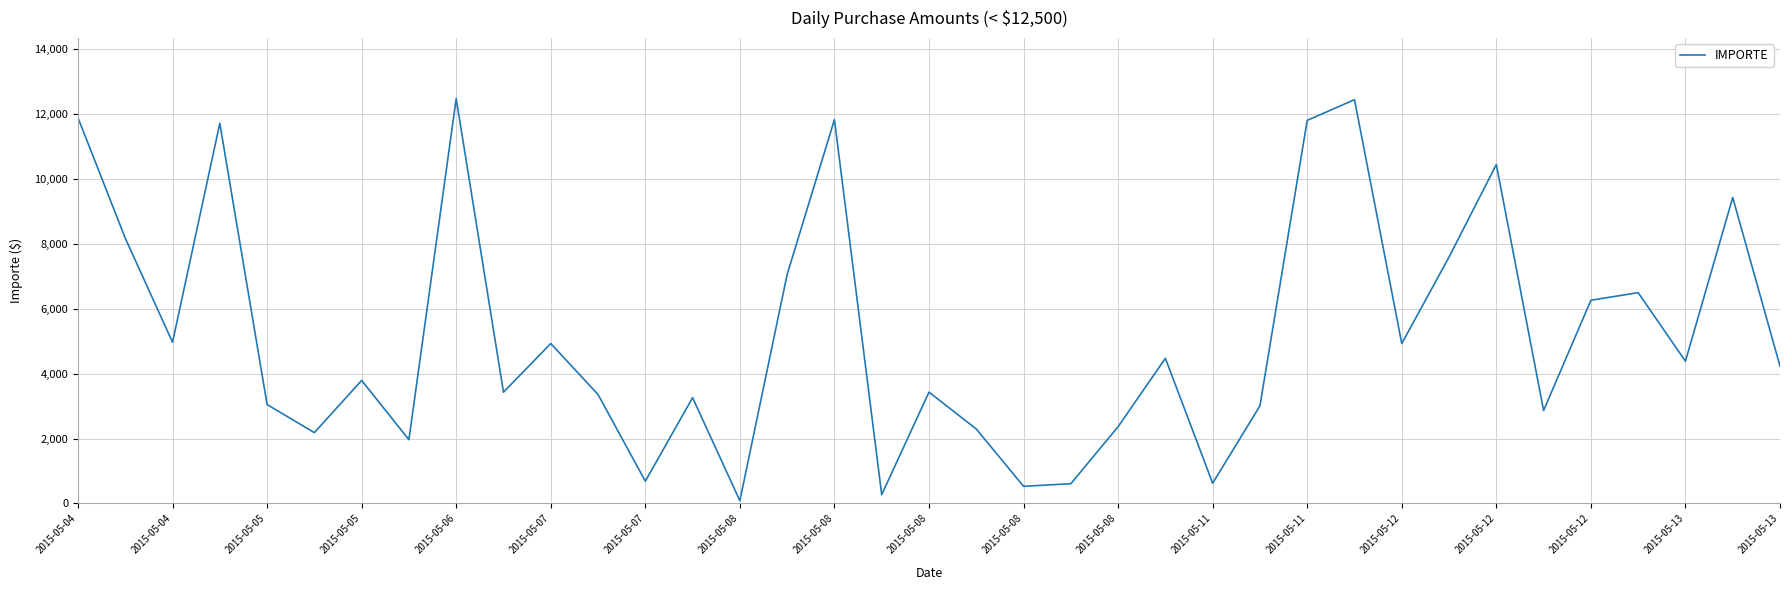

What is the smallest value displayed?

85.4